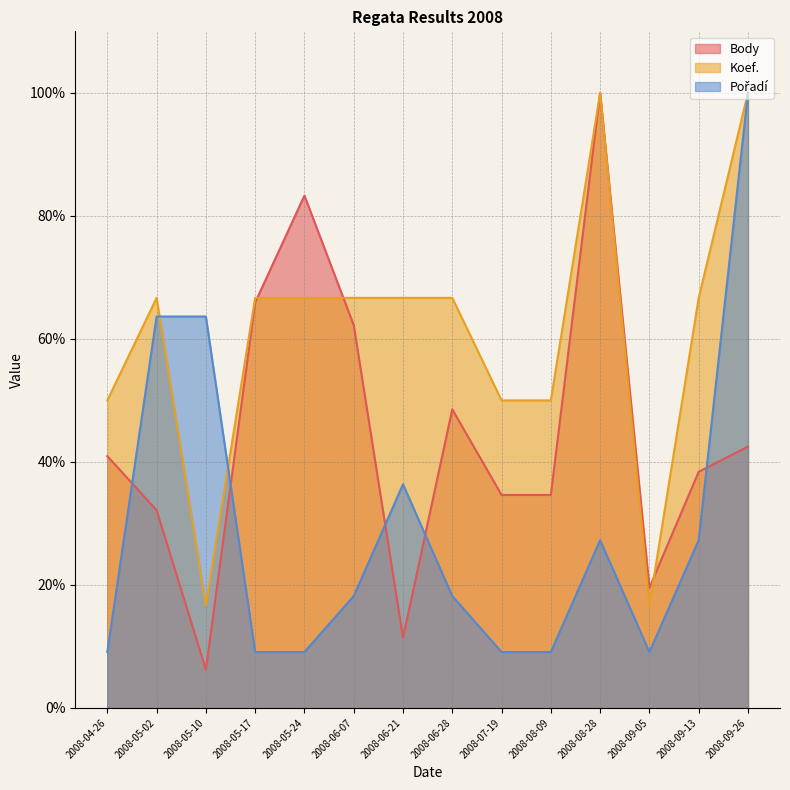

How many lines are shown in the chart?

3